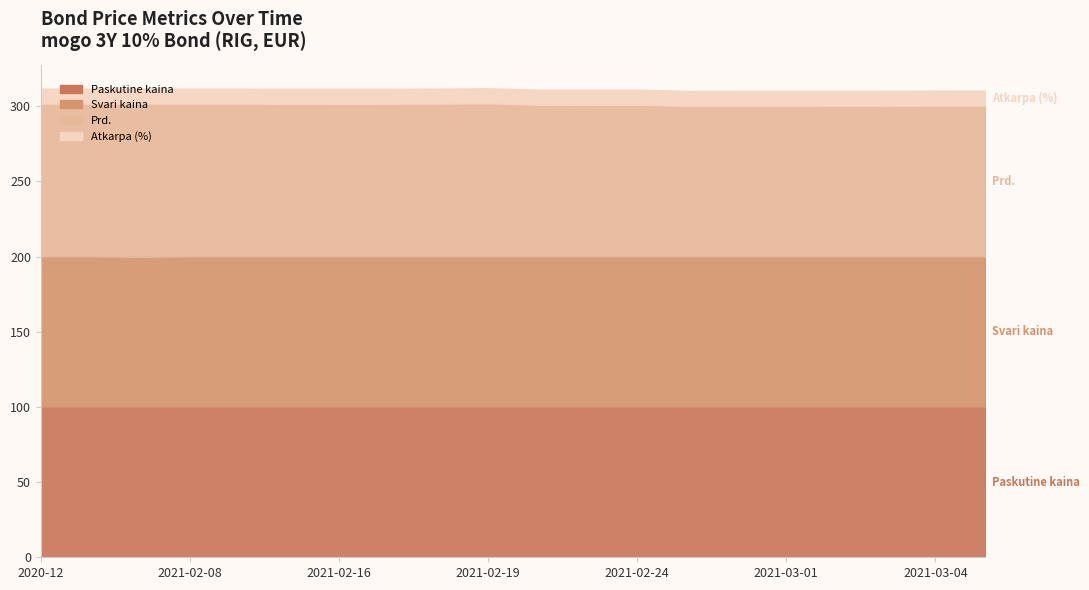

How many distinct data groups are displayed?

4